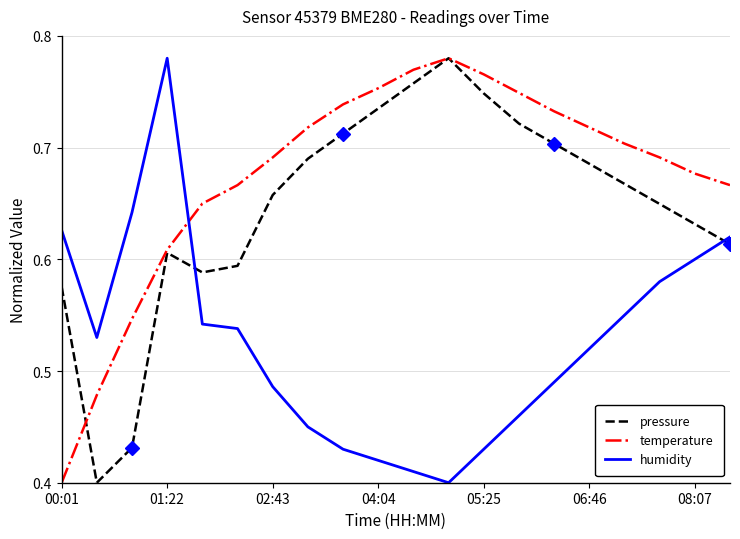

Which series has the largest total across all categories?

temperature